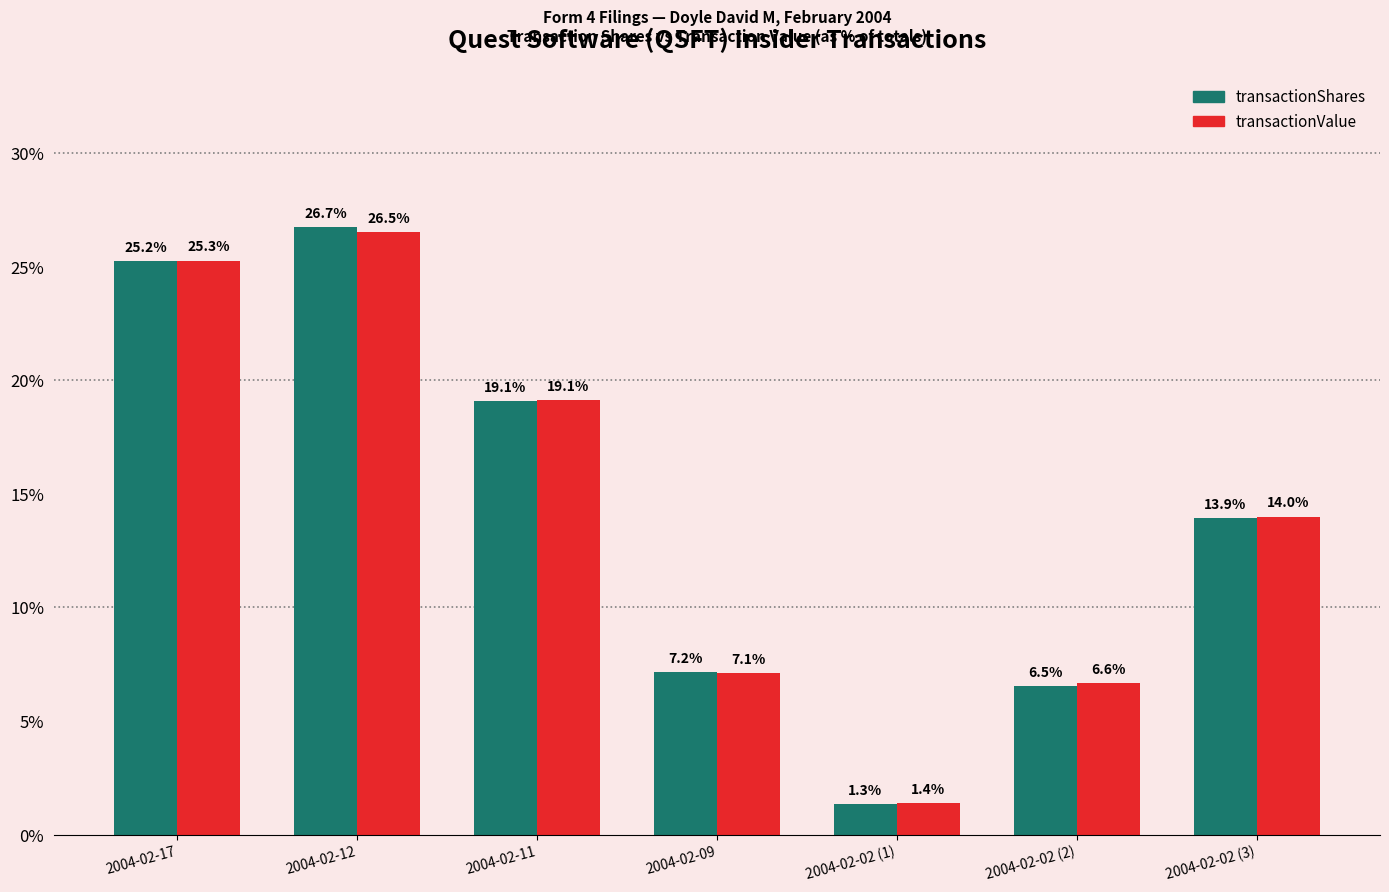

The value of transactionValue at 2004-02-02 (3) is 21.1. True or false?

False